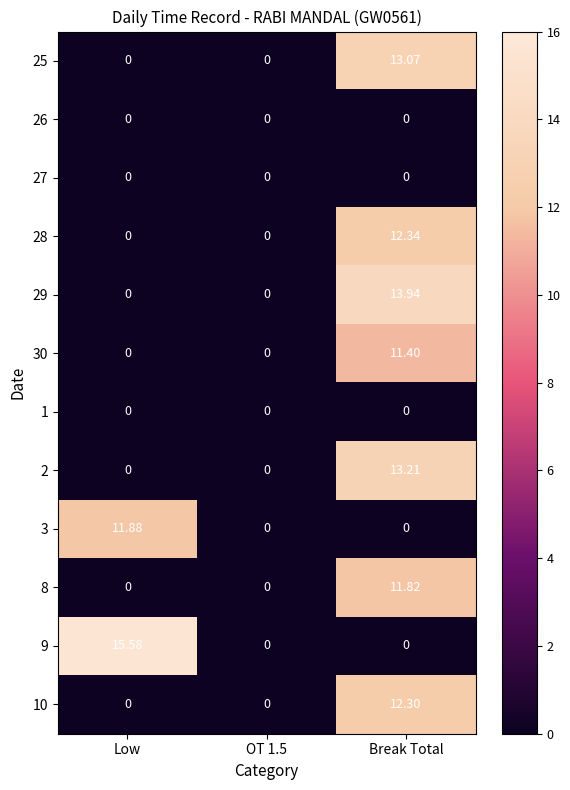

Is the value of 29 at Break Total greater than the value of 8 at OT 1.5?

Yes